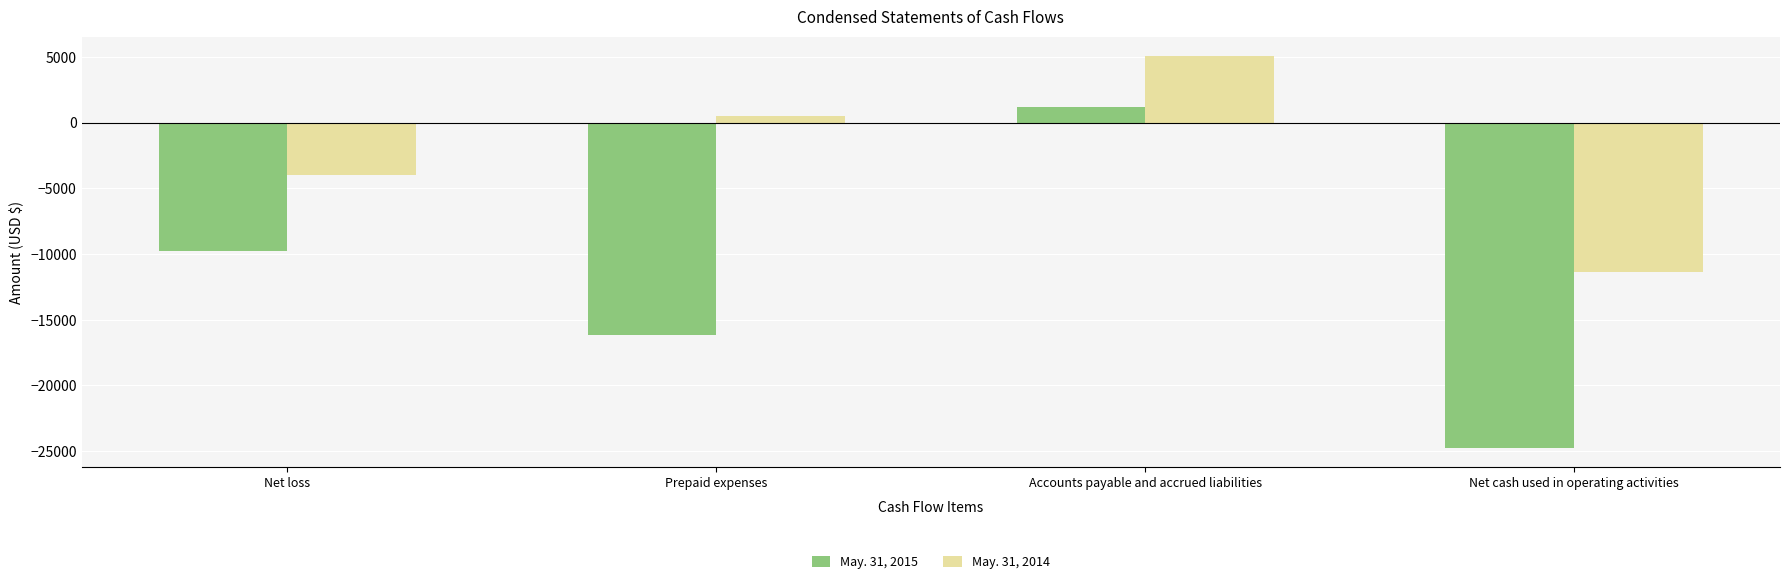

Is it true that May. 31, 2015 equals 1152 at Accounts payable and accrued liabilities?

True